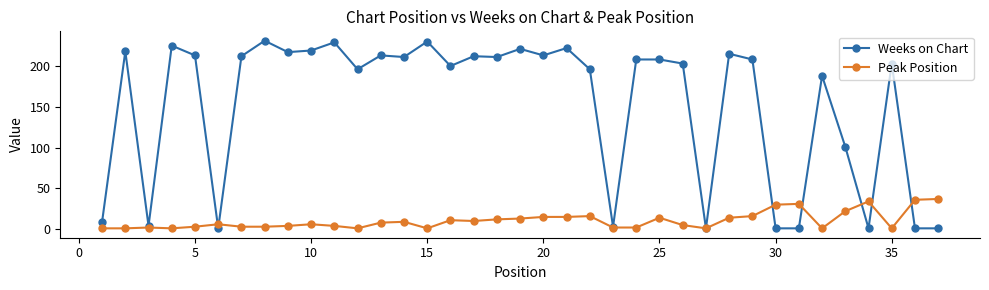

True or false: Weeks on Chart has more than 0 interior local peaks.

True